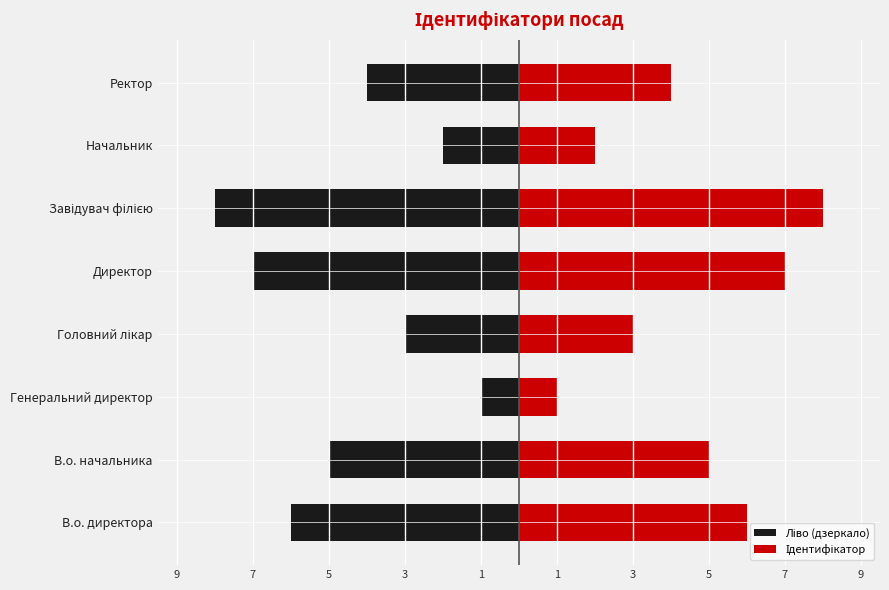

How many bars are there in total?

16